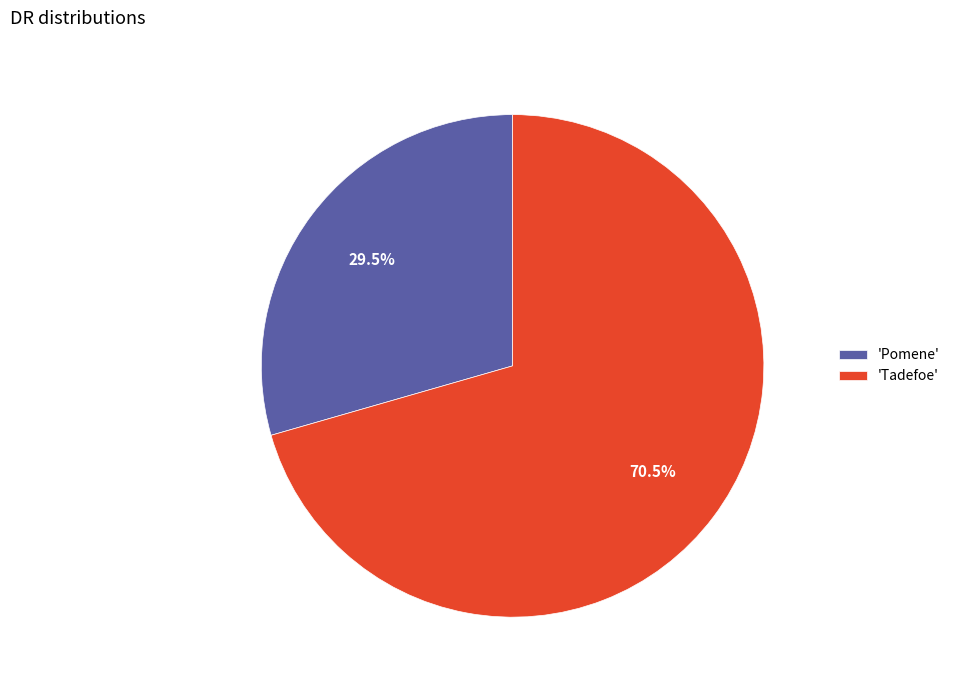

Which category has the biggest portion of the pie?

'Tadefoe'